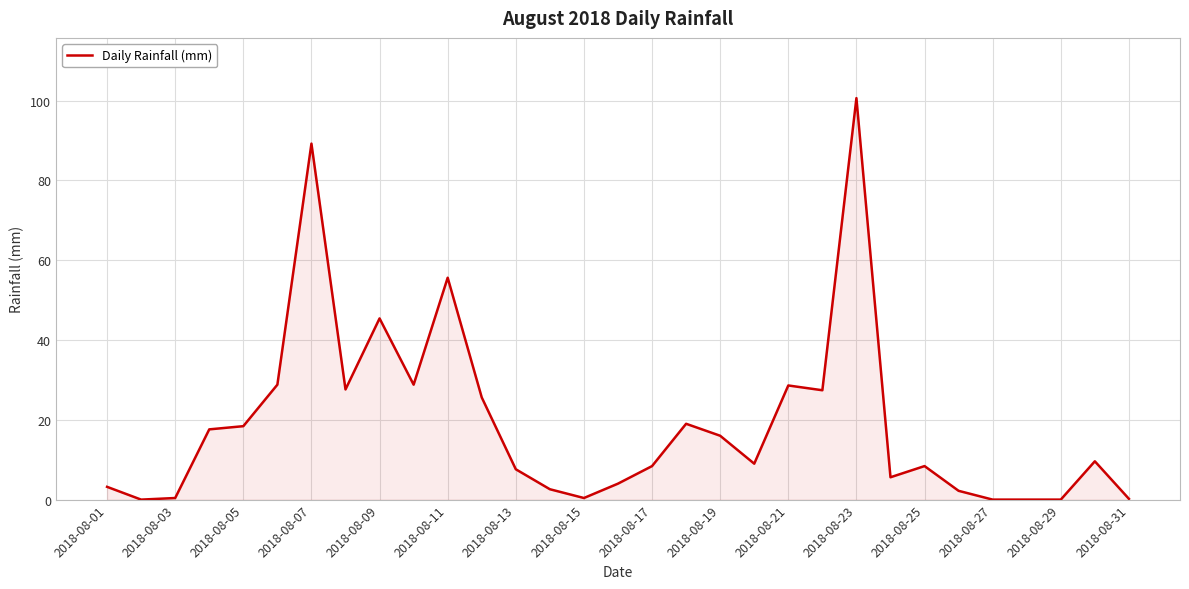

True or false: the data has more than 2 interior local peaks.

True